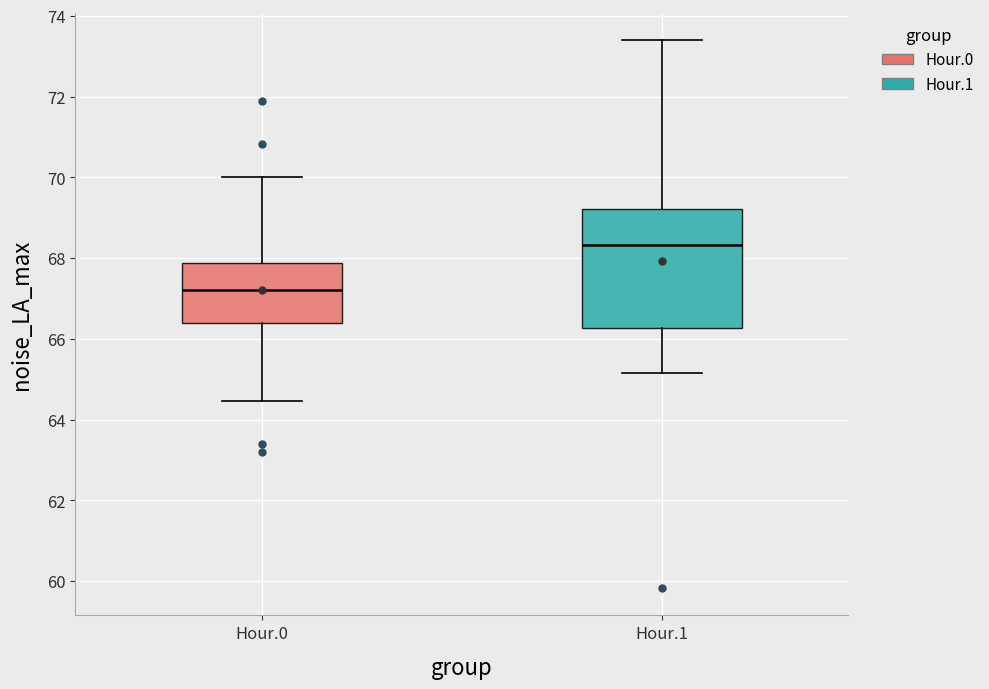

Reading left to right, transcribe this box plot: for each box, give where its median line is, the range the box spans, and where its two whiskers end, as read against the y-axis. The values are not printed on the chart, so give them approximately, as read against the axis.

Hour.0: median 67.2, box 66.4 to 67.8, whiskers 64.4 to 70.0
Hour.1: median 68.4, box 66.2 to 69.2, whiskers 65.2 to 73.4